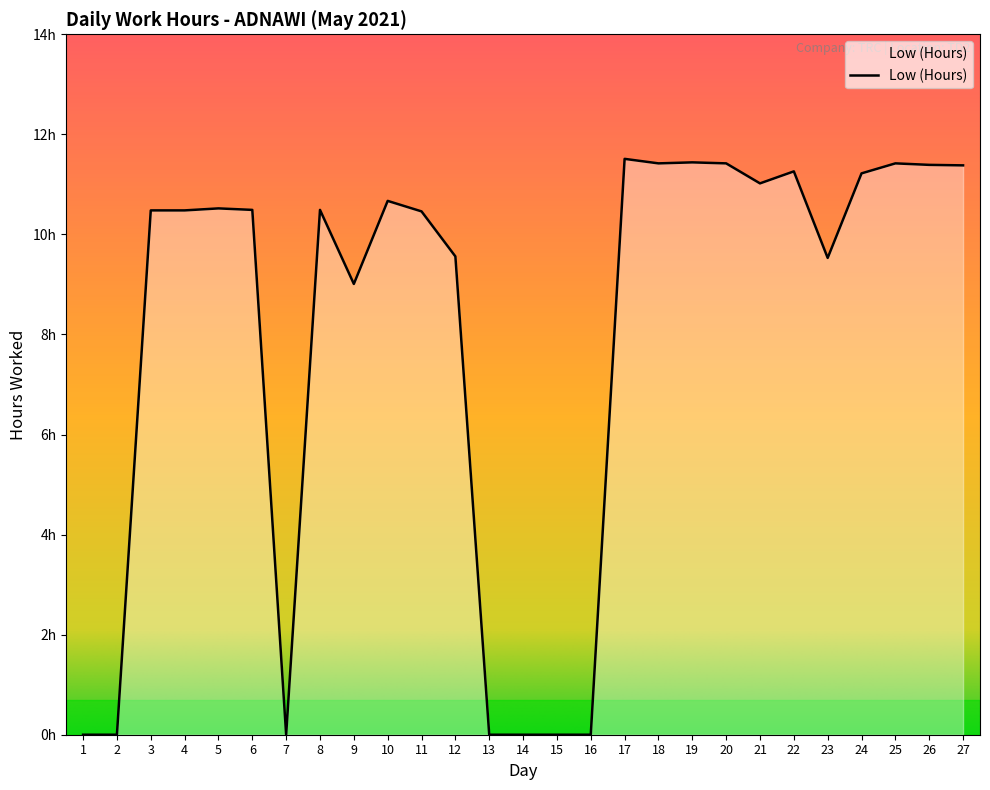

True or false: there are more than 0 points higher than both neighbors.

True